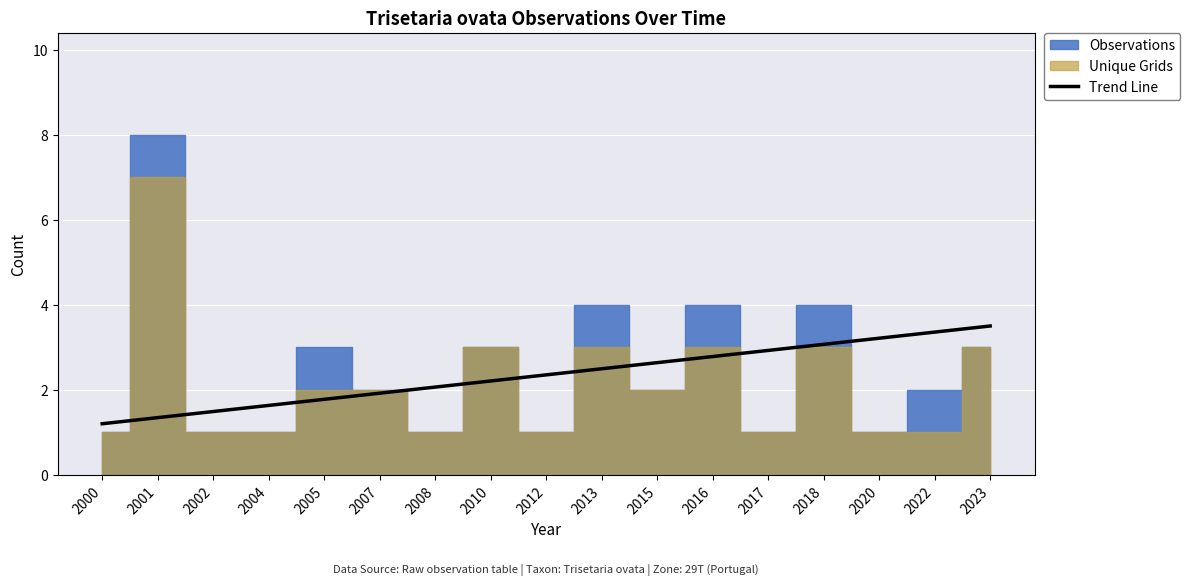

What is the average value?

2.3